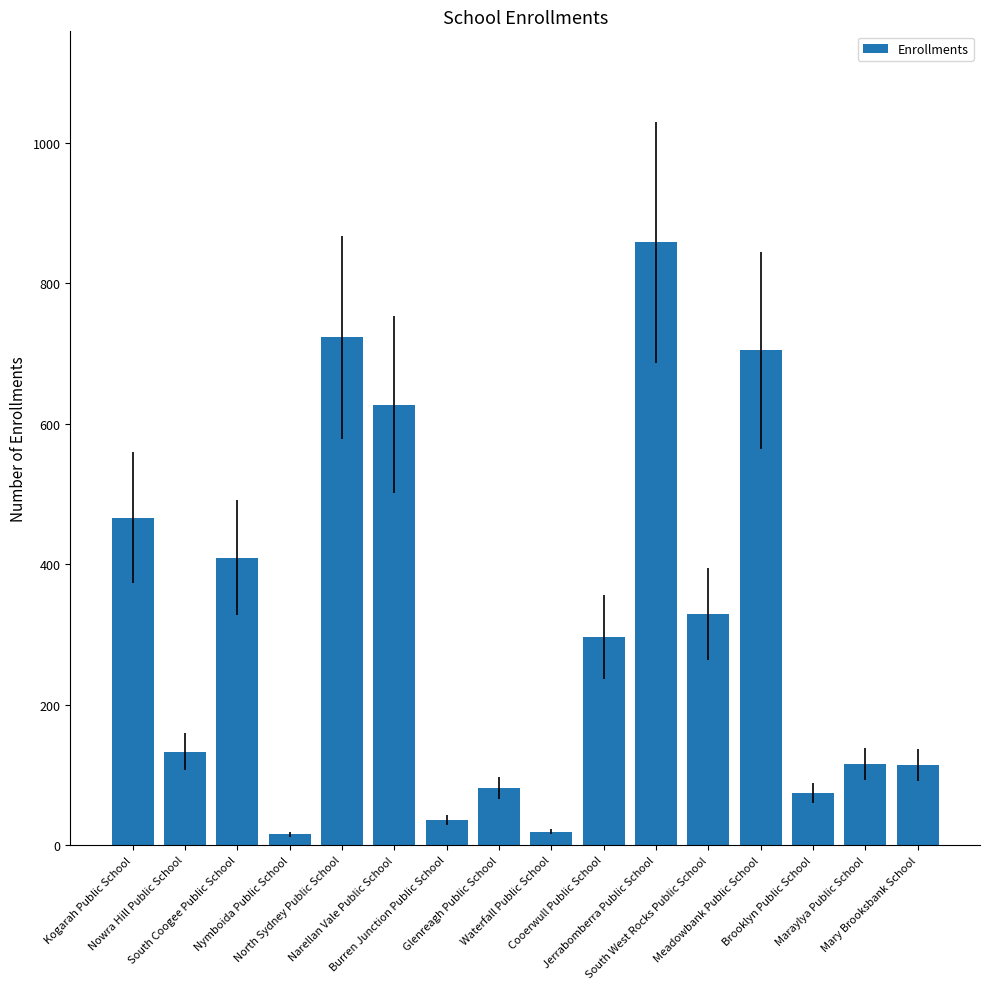

Approximately how many times larger is the value at Glenreagh Public School compared to Kogarah Public School?

0.2